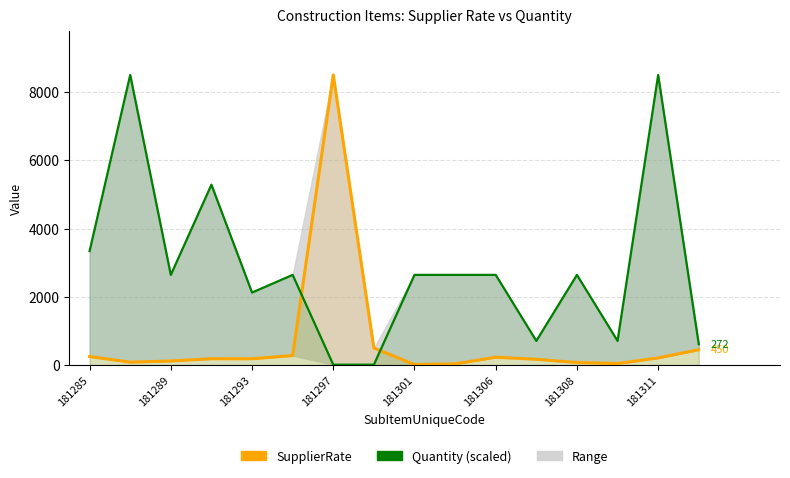

In SupplierRate, how many points are higher than both neighbors (excluding endpoints)?

2